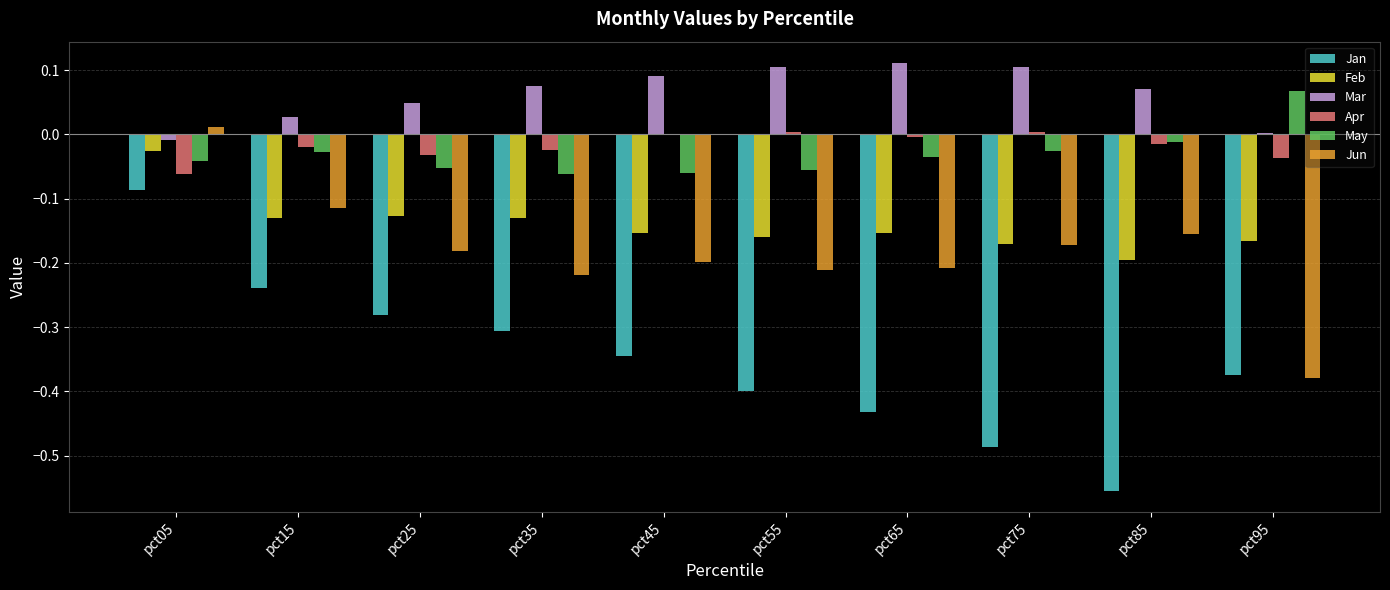

Which series has the largest total across all categories?

Mar